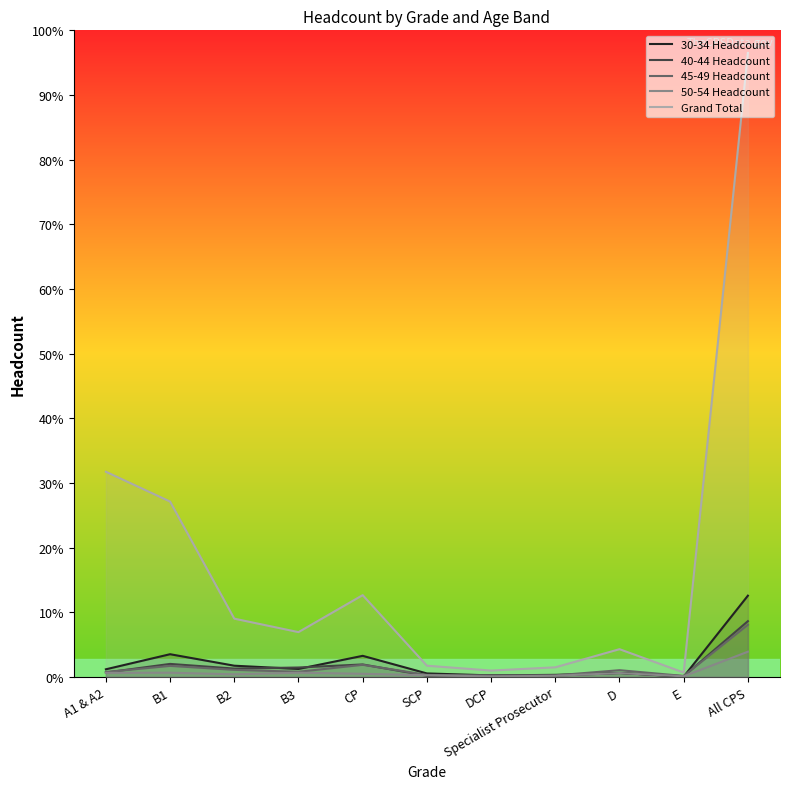

Rank the series at Specialist Prosecutor from highest to lowest value.

Grand Total, 30-34 Headcount, 45-49 Headcount, 40-44 Headcount, 50-54 Headcount